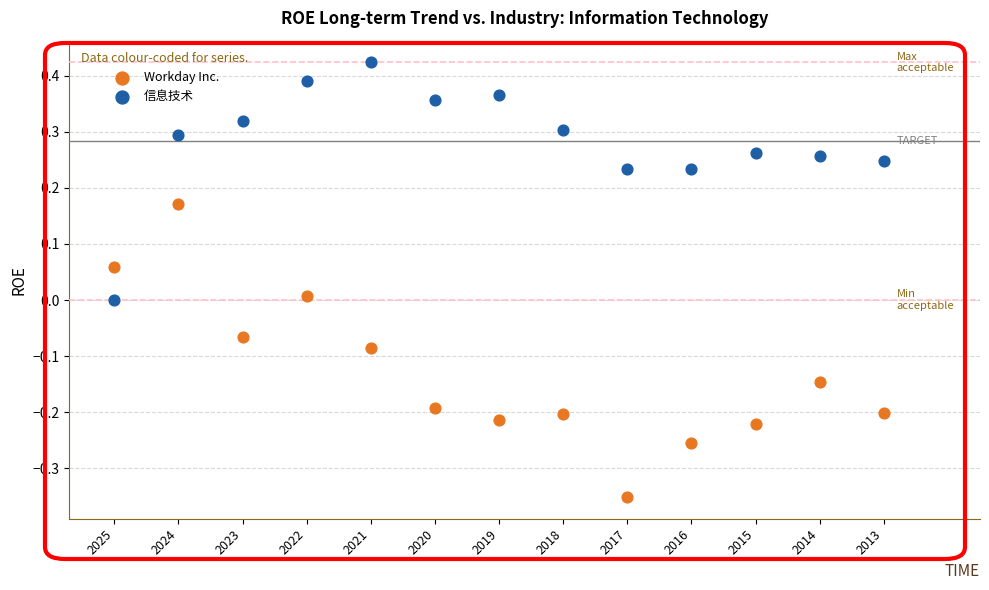

Which series has the widest spread of Y values?

Workday Inc.